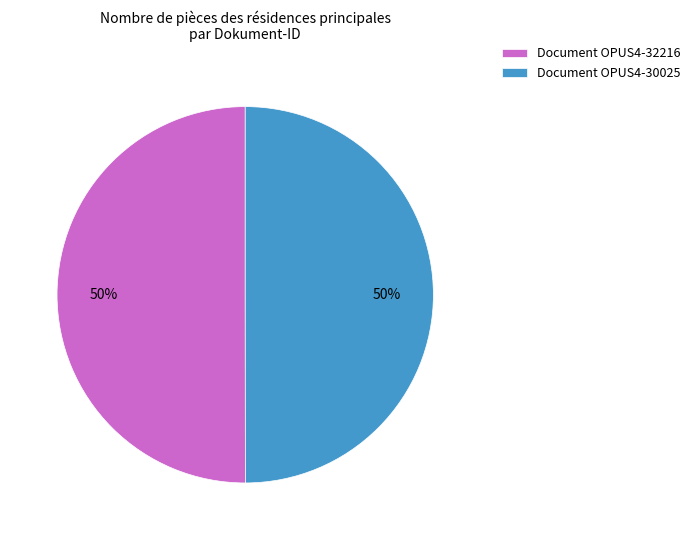

To the nearest percent, what percentage of the pie is Document OPUS4-30025?

50%